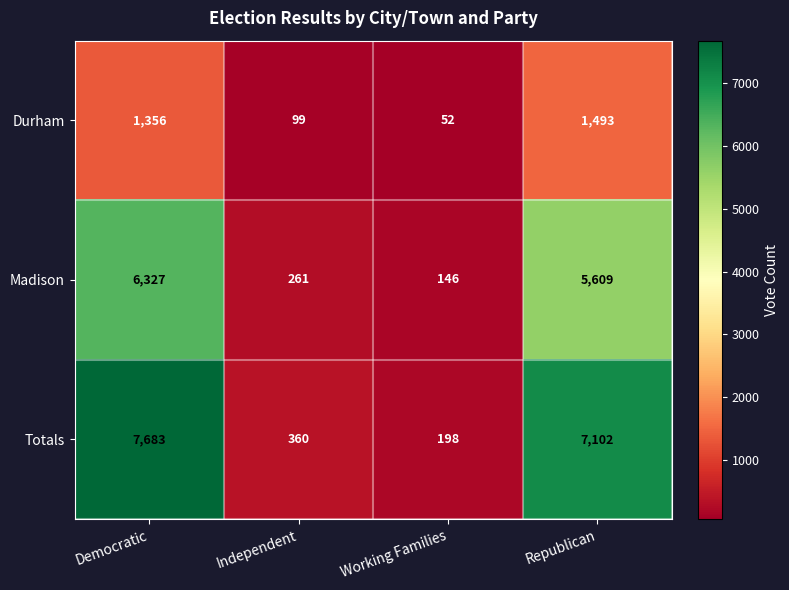

Rank the series by their maximum value, from lowest to highest.

Durham, Madison, Totals